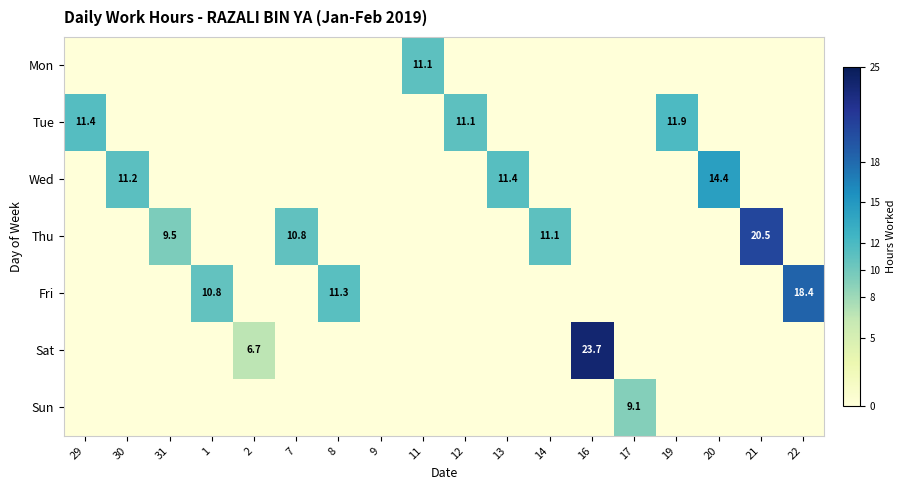

The Thu series shows 10.8 at 7. True or false?

True